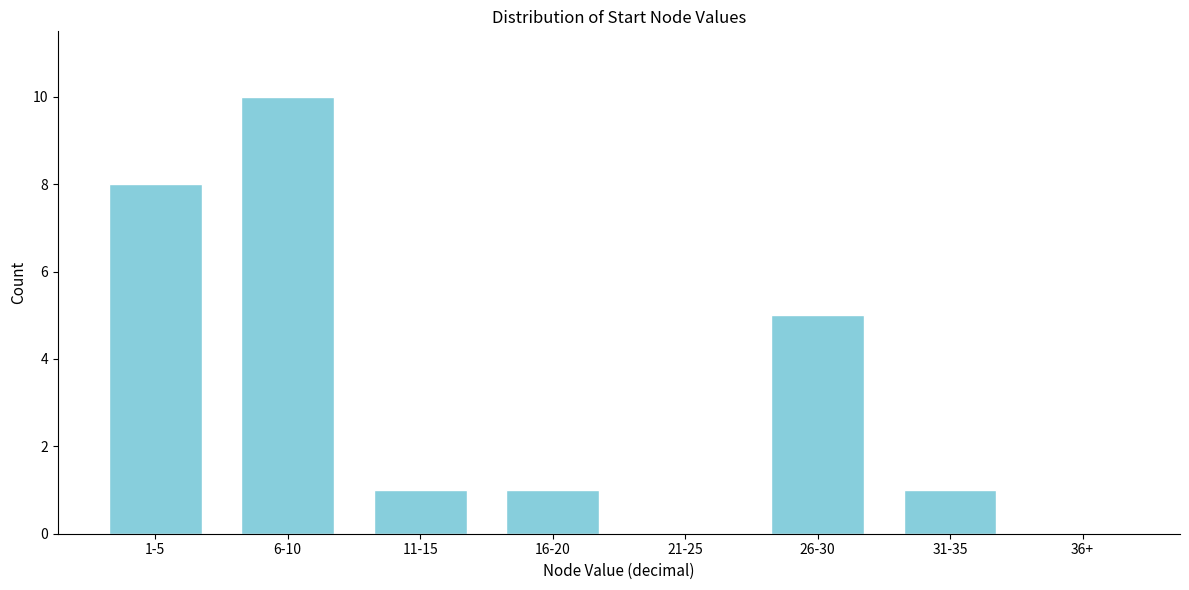

Reading left to right, what are all the values shown in this chart?

1-5=8	6-10=10	11-15=1	16-20=1	21-25=0	26-30=5	31-35=1	36+=0